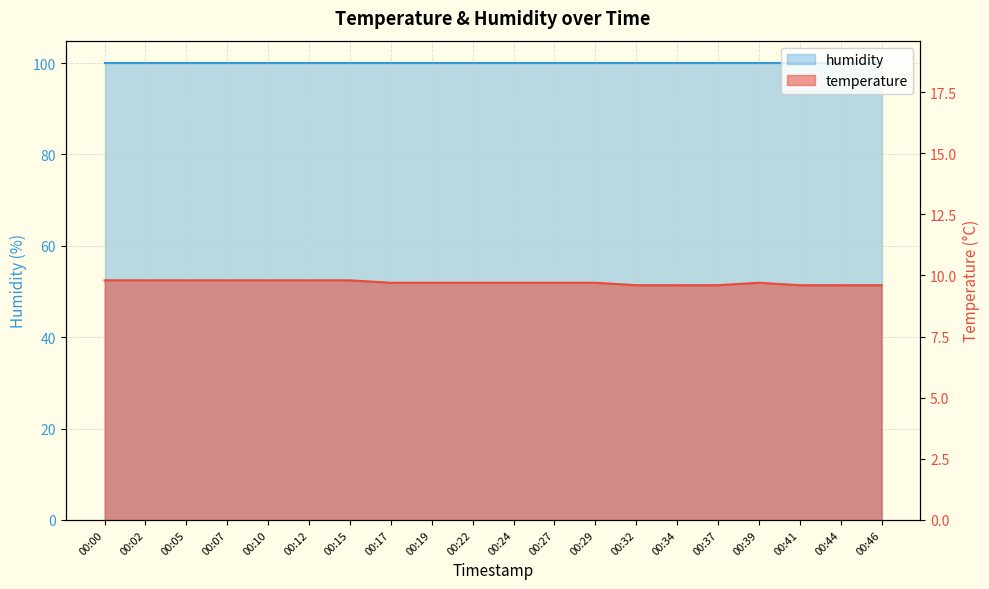

What is the sum of all values?

194.1